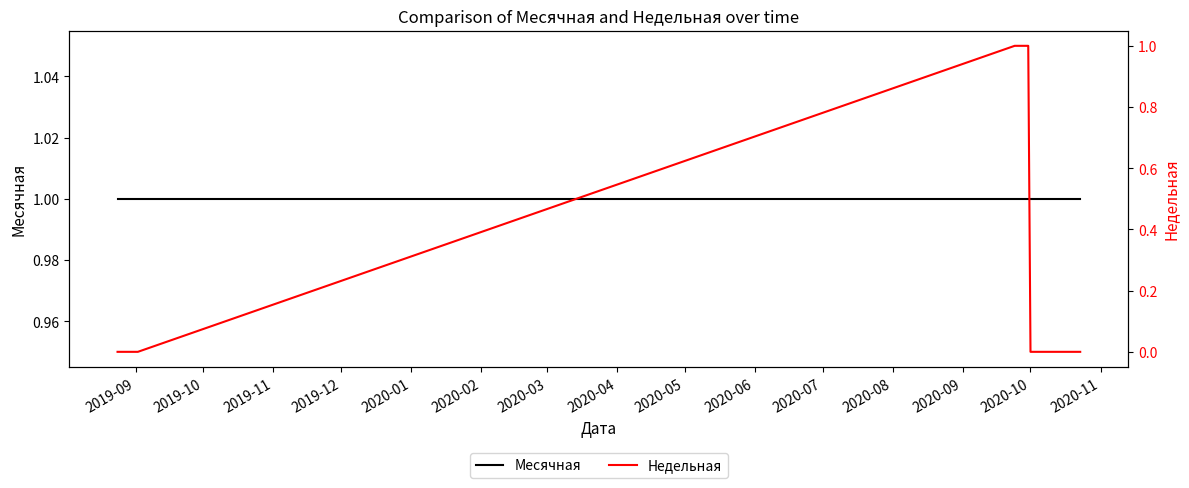

True or false: Месячная has more than 1 interior local peaks.

False